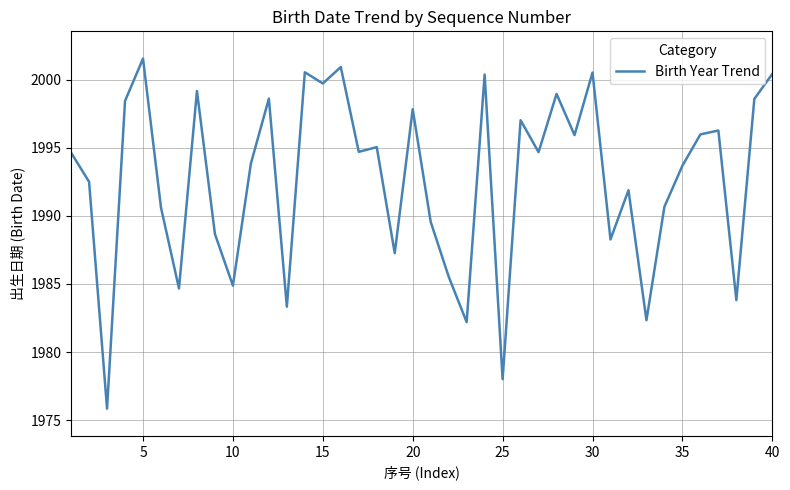

What is the maximum value shown in the chart?

2001.5